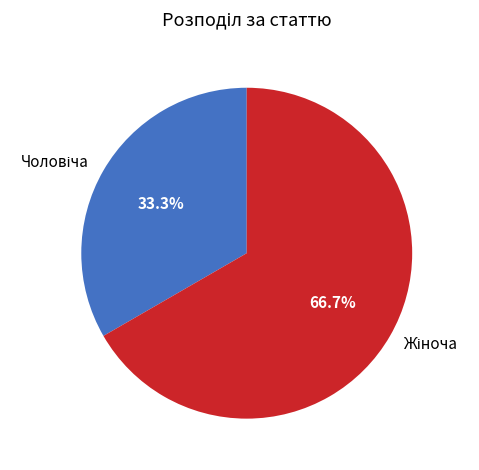

Count the number of slices in the pie.

2